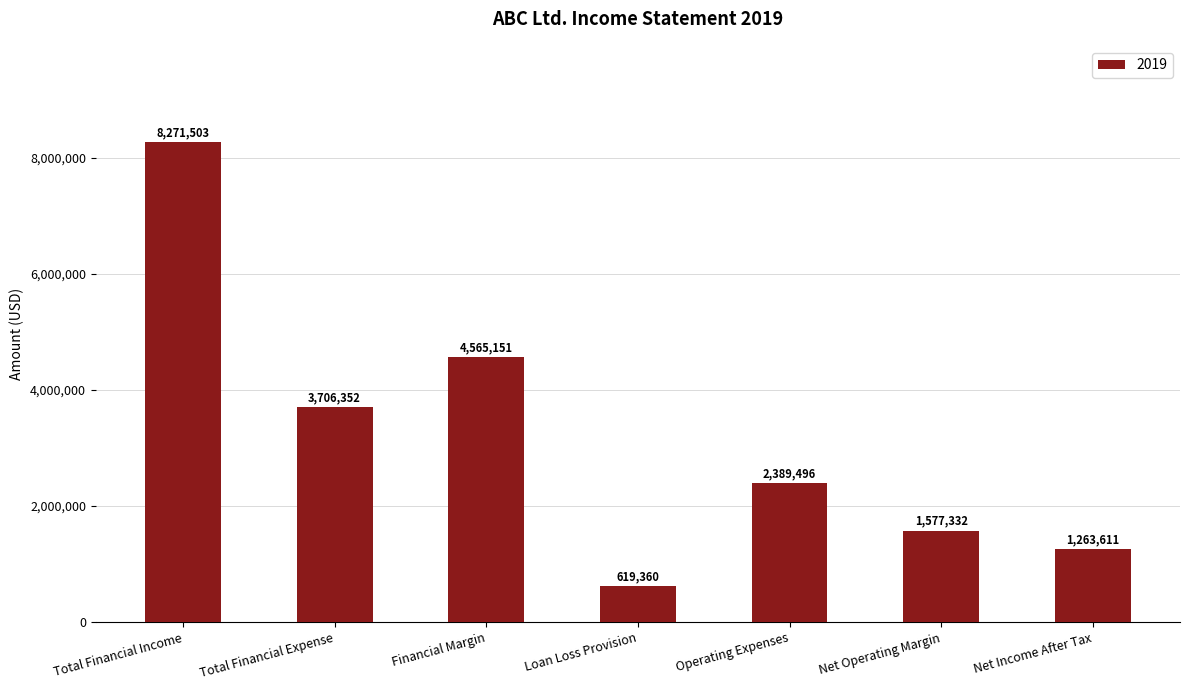

Are the bars horizontal?

No